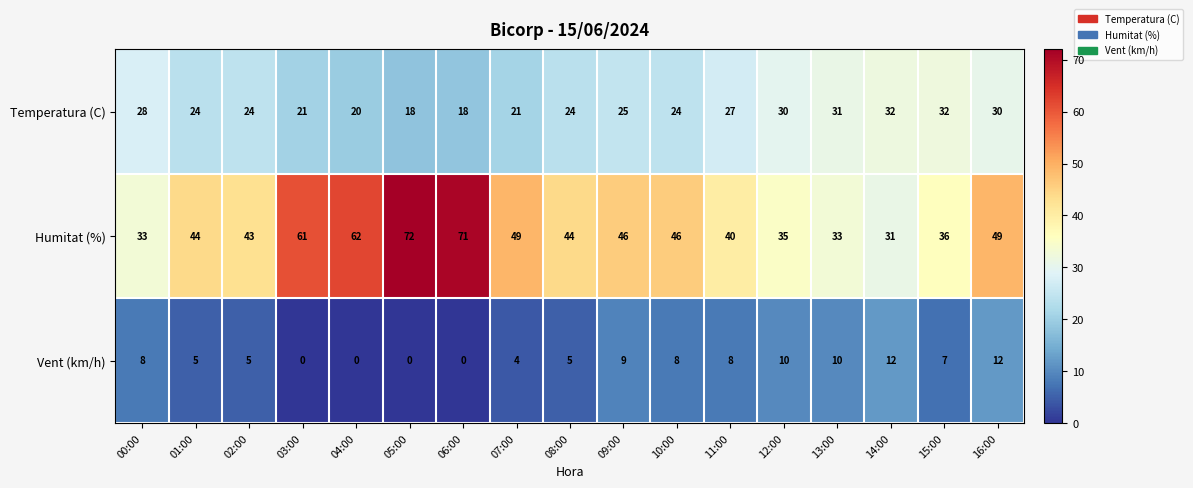

Is the value of Humitat (%) at 07:00 greater than the value of Temperatura (C) at 16:00?

Yes